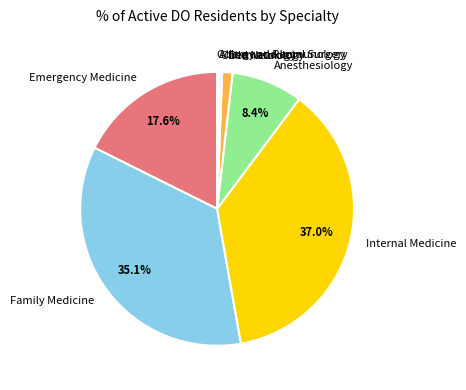

To the nearest percent, what percentage of the pie is Dermatology?

1%